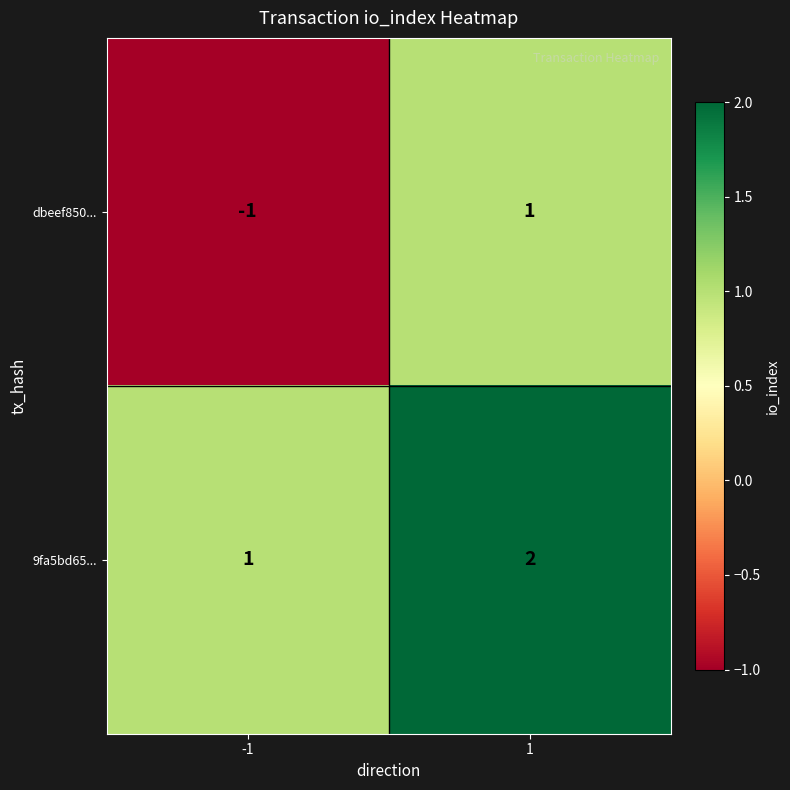

Reading left to right, extract all data points from this chart.

dbeef850...: -1=-1	1=1
9fa5bd65...: -1=1	1=2